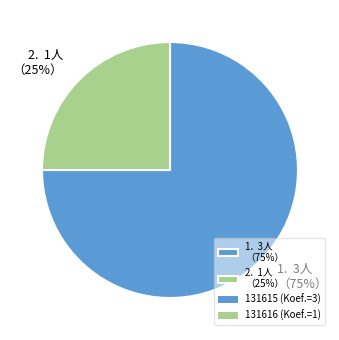

To the nearest percent, what is the difference between the largest and smallest slice percentages?

50%